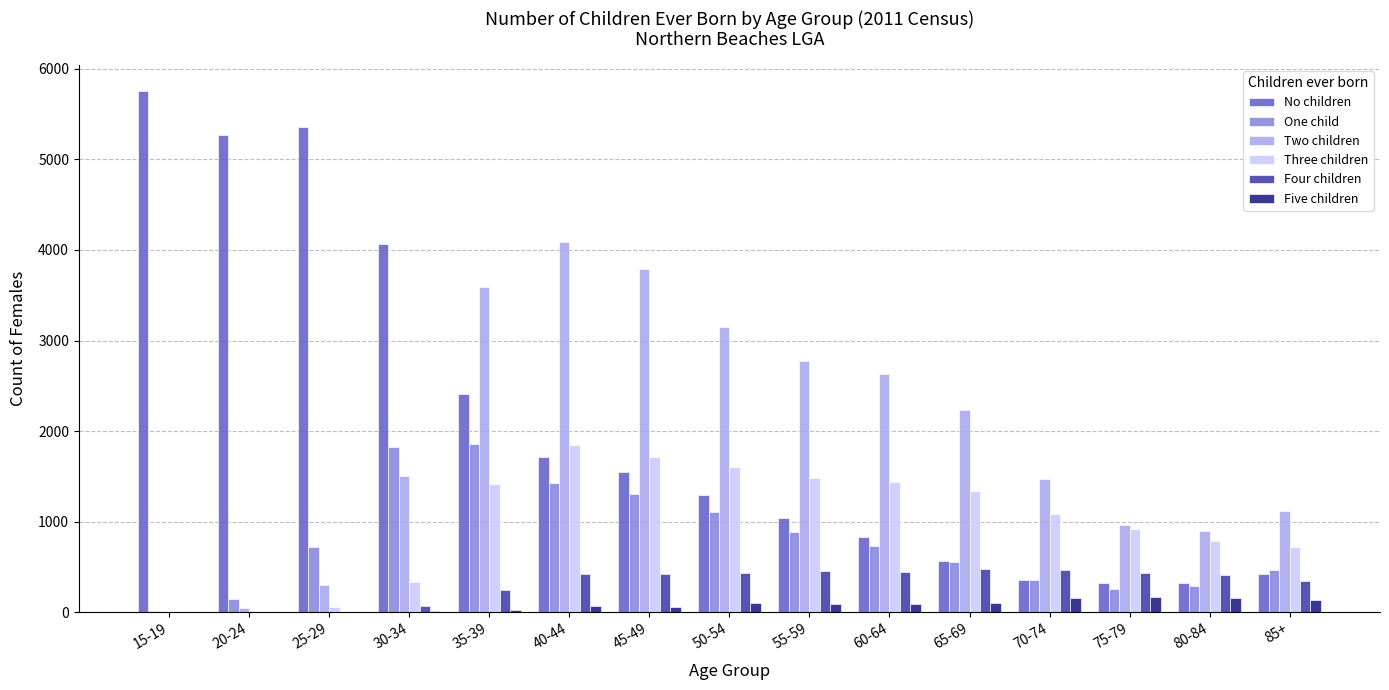

Which series changed the most between 55-59 and 65-69?

Two children